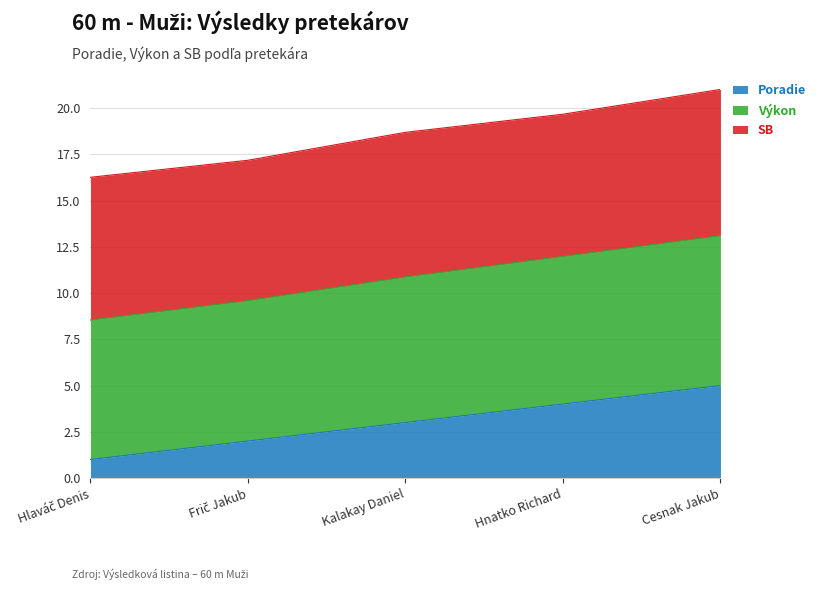

At which label does Poradie reach its minimum?

Hlaváč Denis